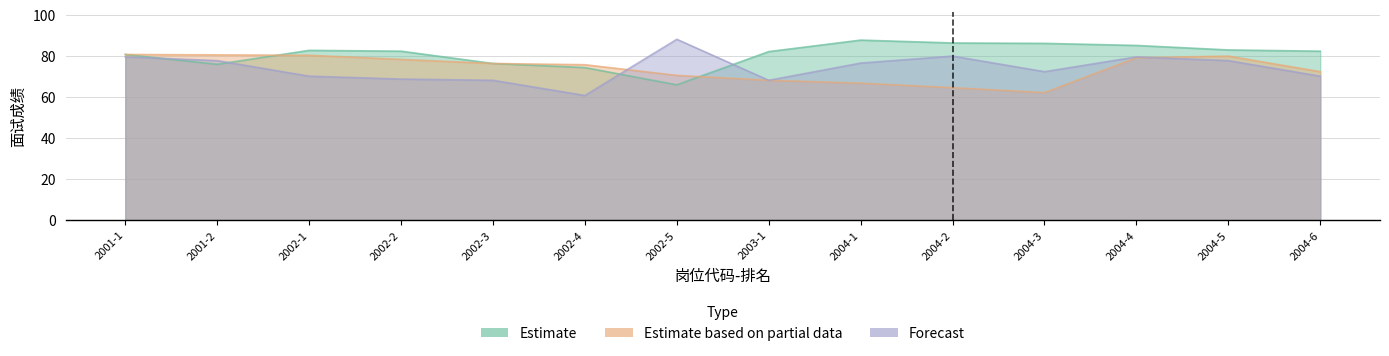

In Estimate, how many points are higher than both neighbors (excluding endpoints)?

2